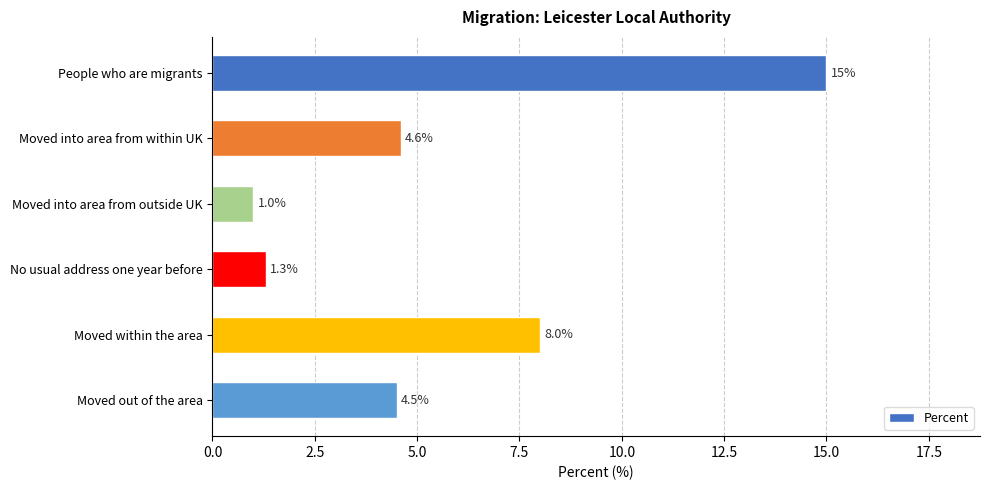

The value at Moved into area from within UK is 4.6. True or false?

True